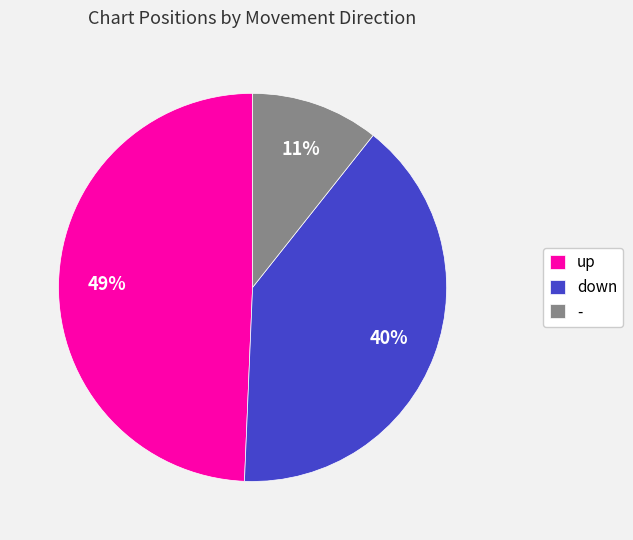

Between down and up, which is larger?

up